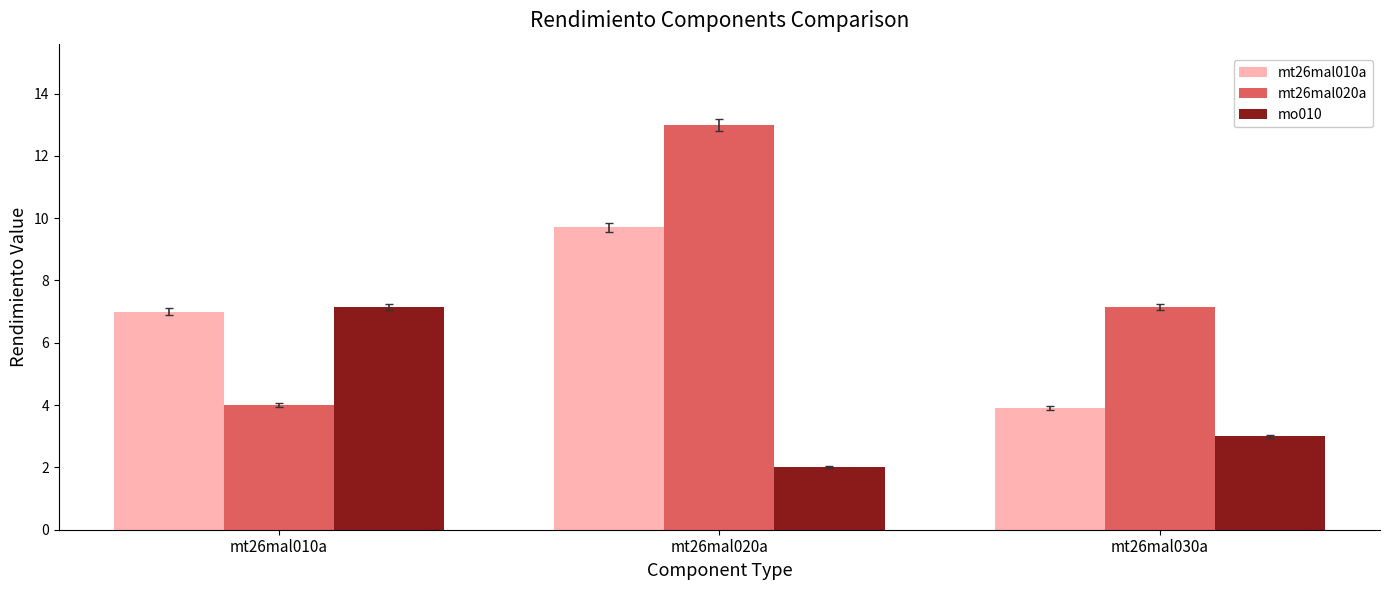

Reading left to right, extract all data points from this chart.

mt26mal010a: 7.0	9.7	3.9
mt26mal020a: 4.0	13.0	7.2
mo010: 7.2	2.0	3.0